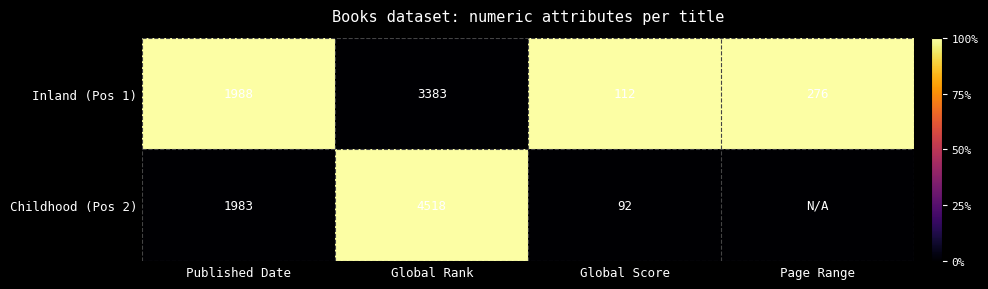

At which label does Inland (Pos 1) reach its peak?

Global Rank